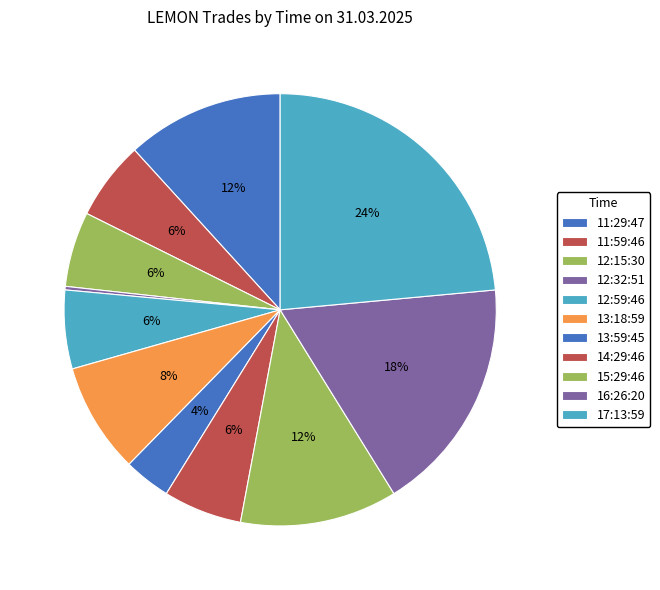

Count the number of slices in the pie.

11